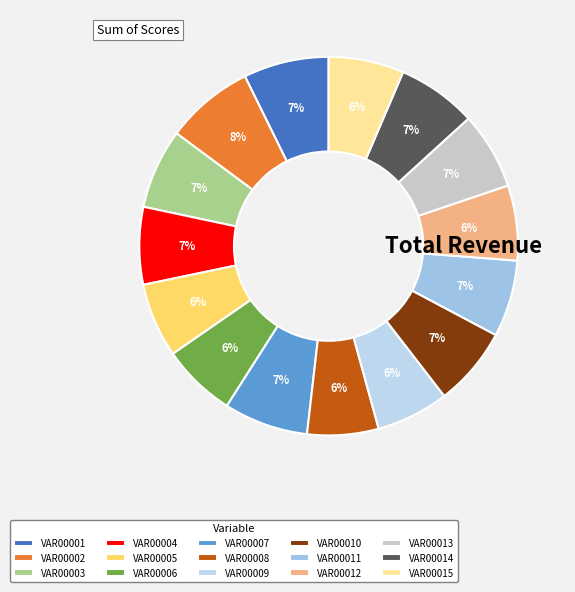

How many segments does this pie chart have?

15